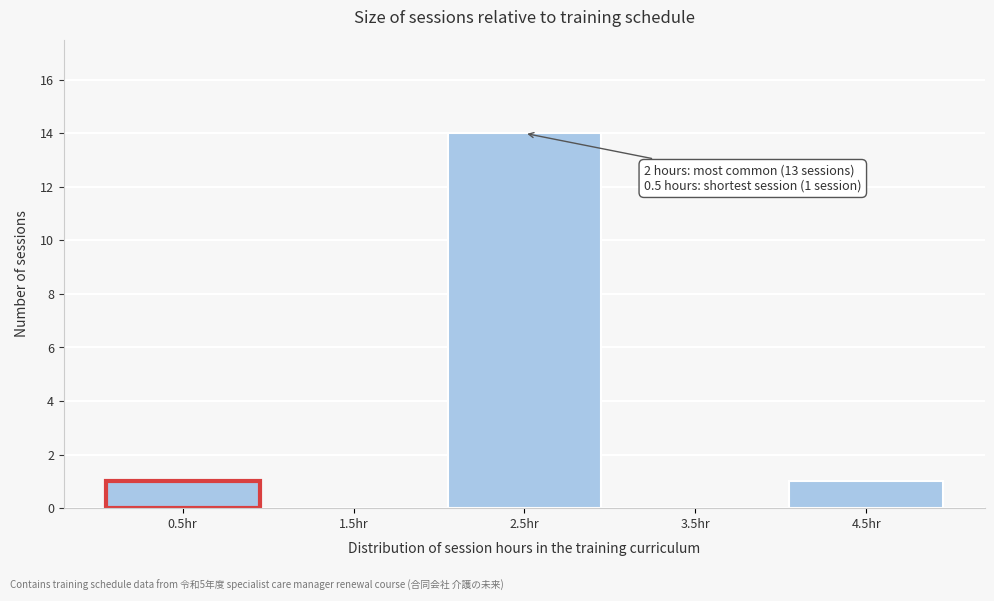

Which range on the x-axis has the tallest bar?

2 to 3